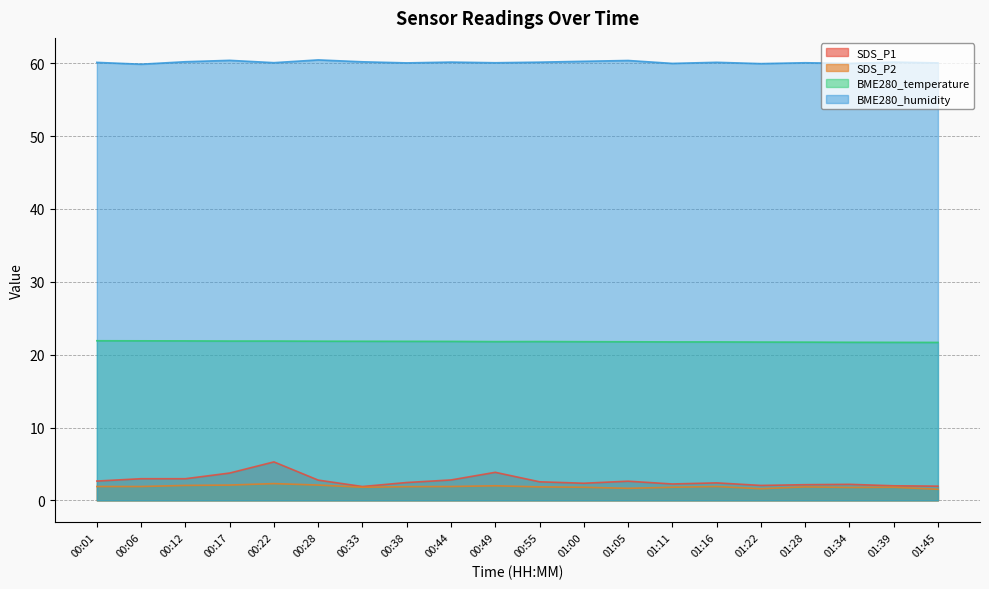

What is the value of the SDS_P1 point at the 12th from the left?

2.4